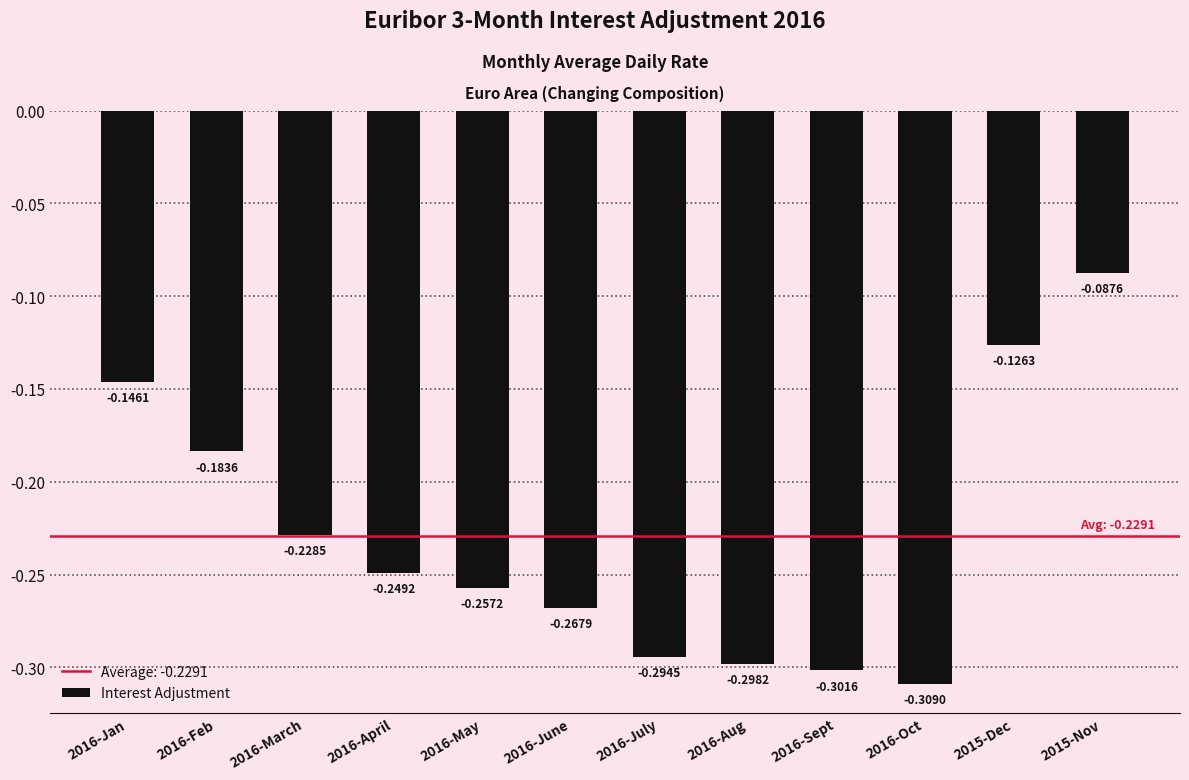

How many data points does each series have?

12